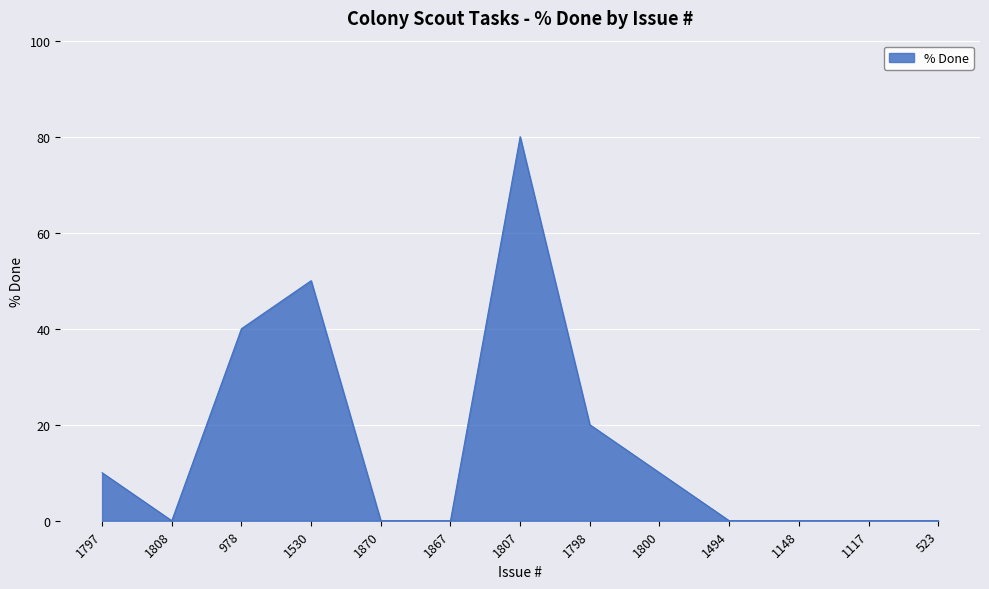

What is the difference between the values at 523 and 978?

40